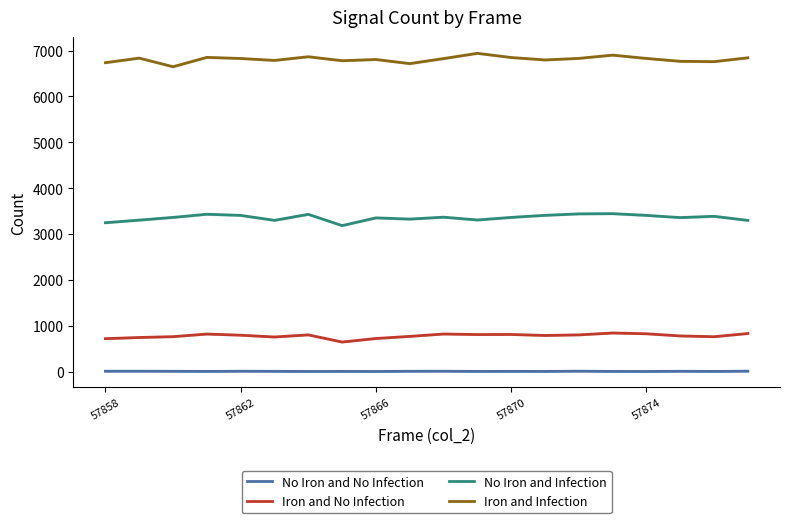

True or false: Iron and Infection and No Iron and Infection intersect in this chart.

False